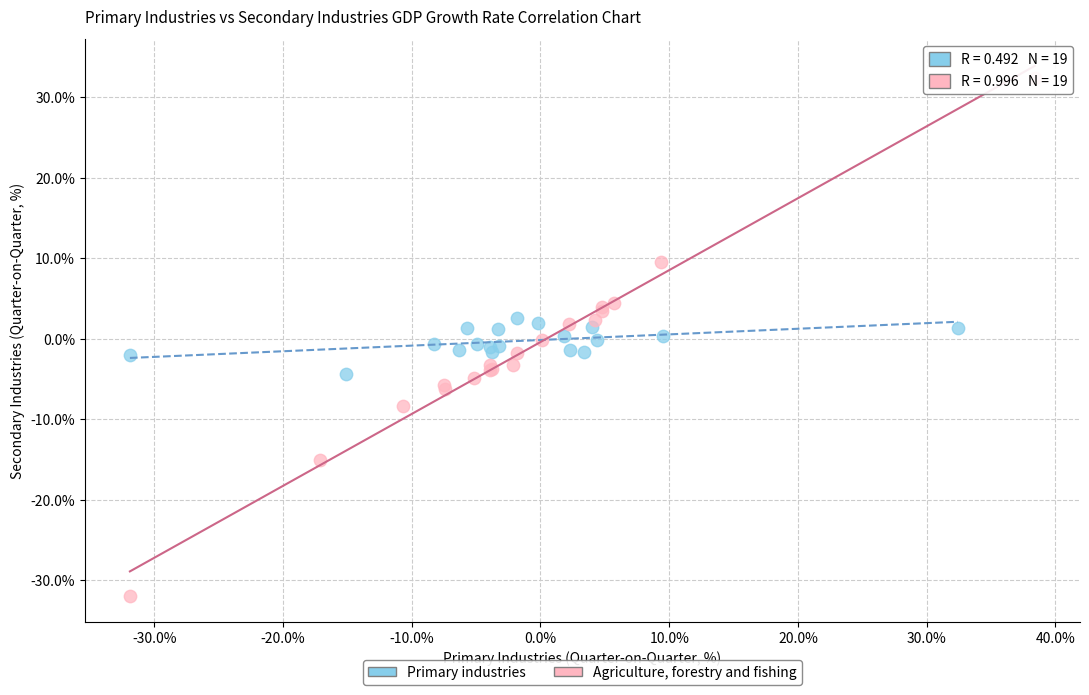

Which series has the largest Y range (max minus min)?

Agriculture, forestry and fishing